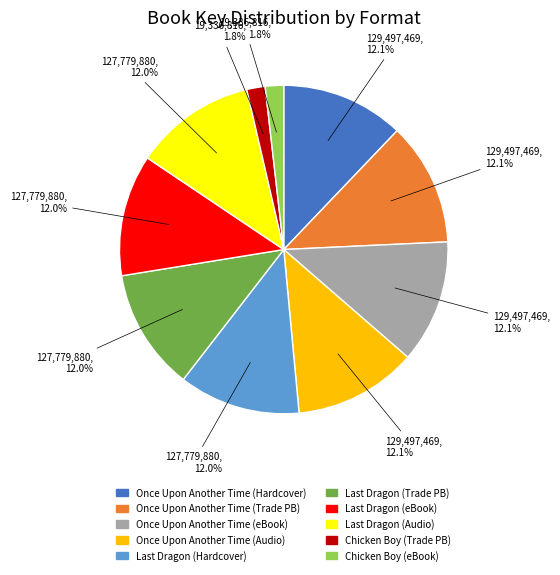

How many slices are in this pie chart?

10